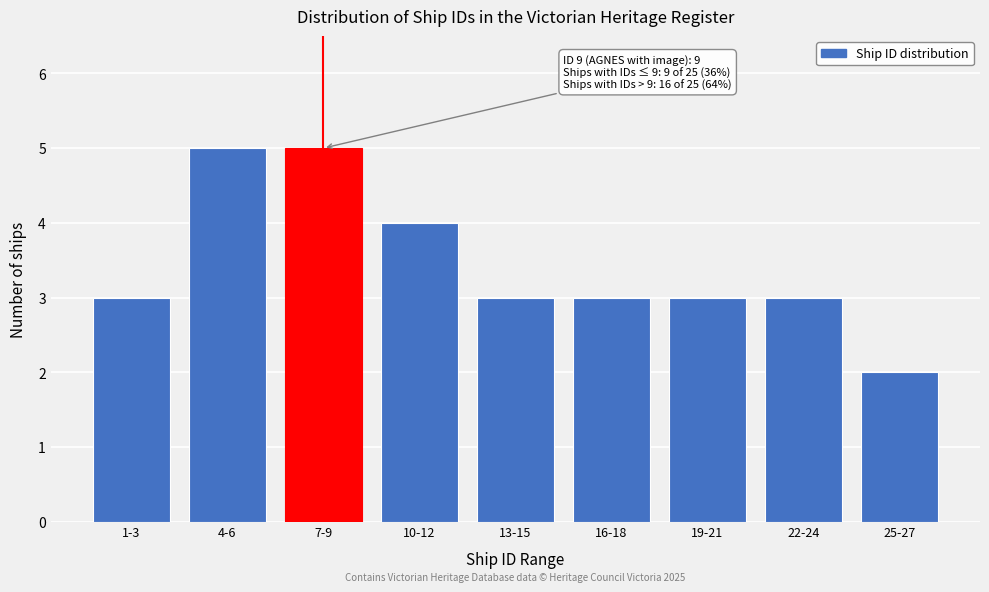

Reading right to left, transcribe all the data shown in this chart.

2	3	3	3	3	4	5	5	3